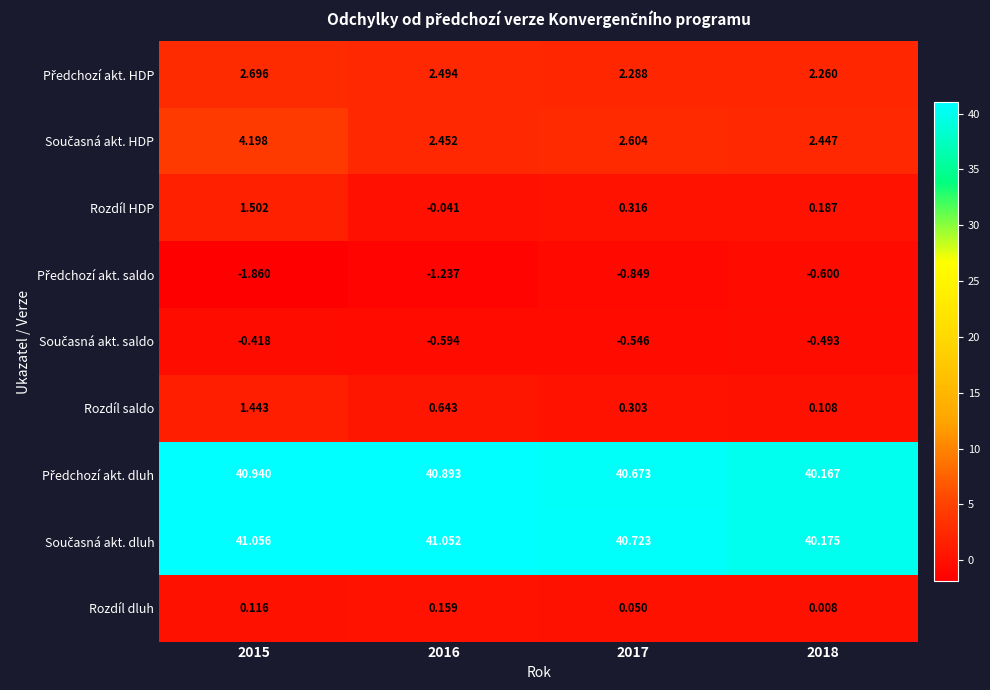

Is the value of Rozdíl saldo at 2016 greater than the value of Rozdíl dluh at 2017?

Yes